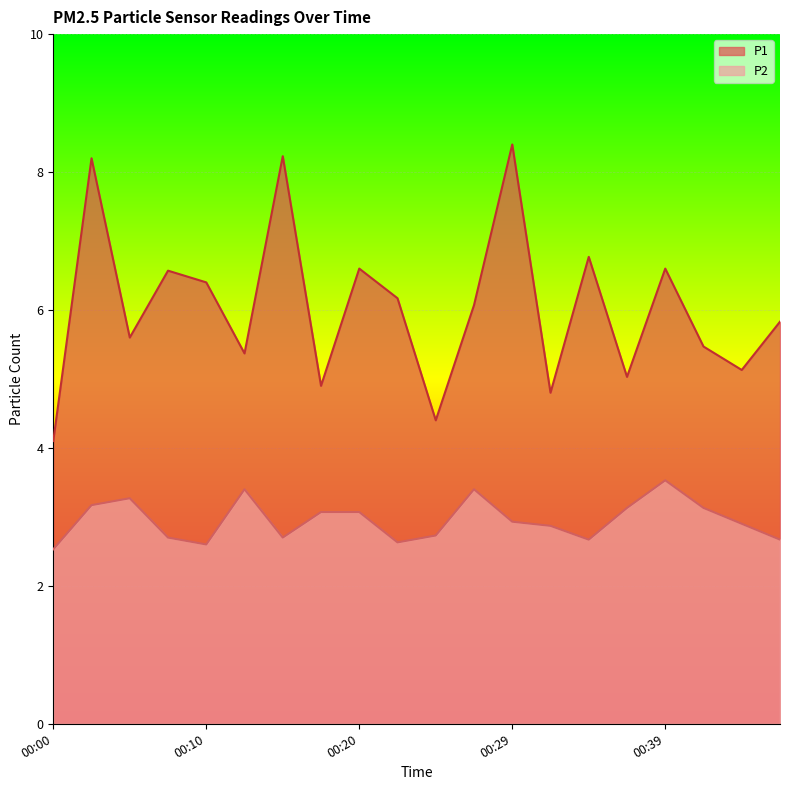

The value of P1 at 00:44 is 7.9. True or false?

False